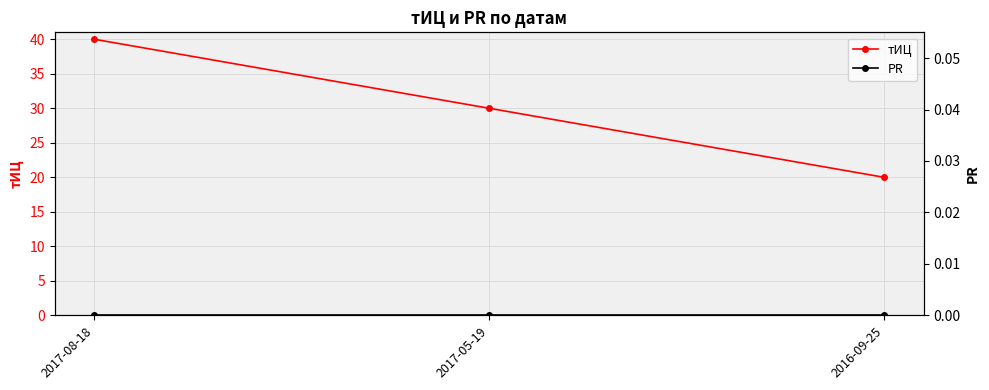

What is the greatest value displayed?

40